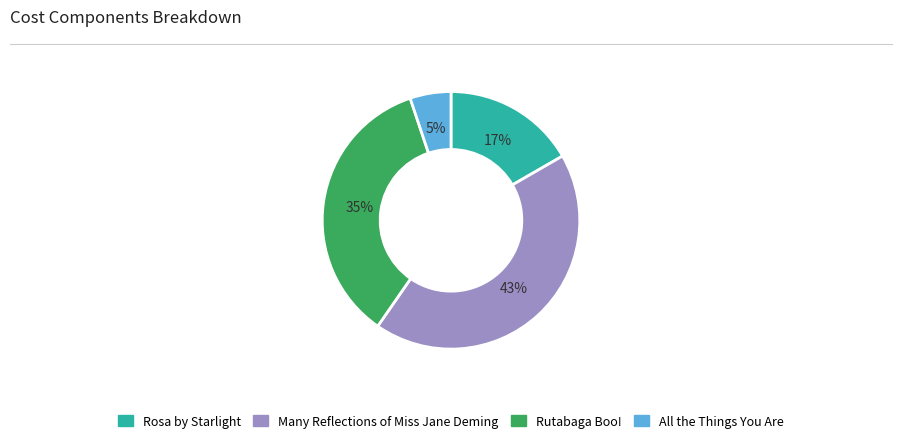

The Rosa by Starlight slice represents 17% of the pie. True or false?

True